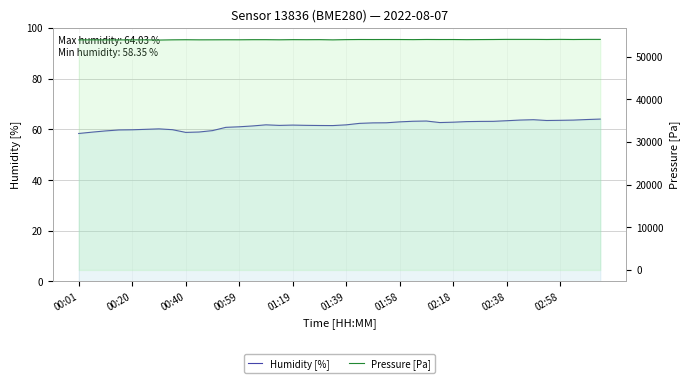

Does the chart have visible grid lines?

Yes